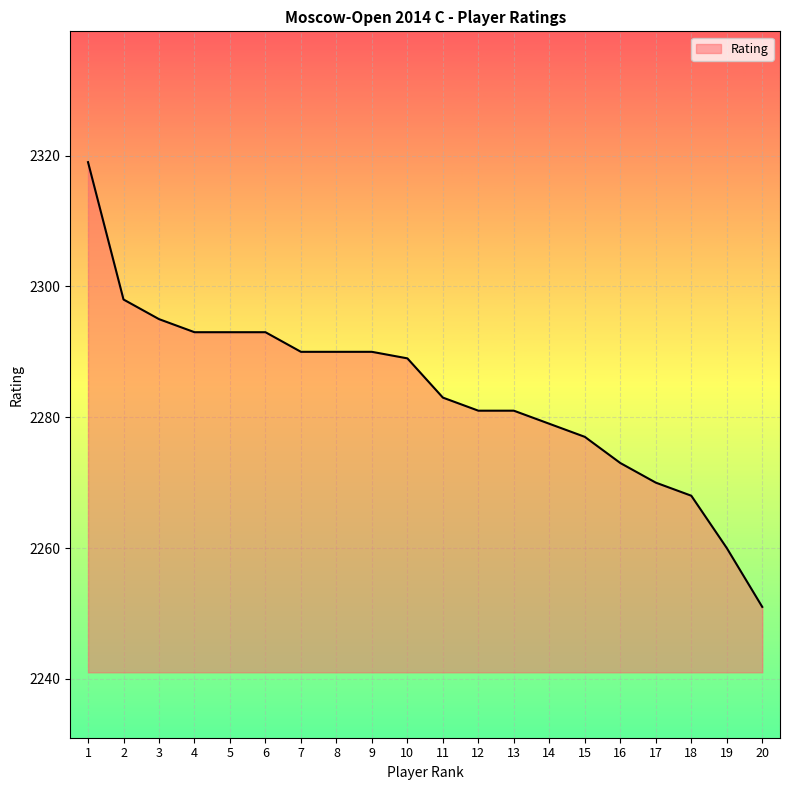

Count the number of categories in the chart.

20